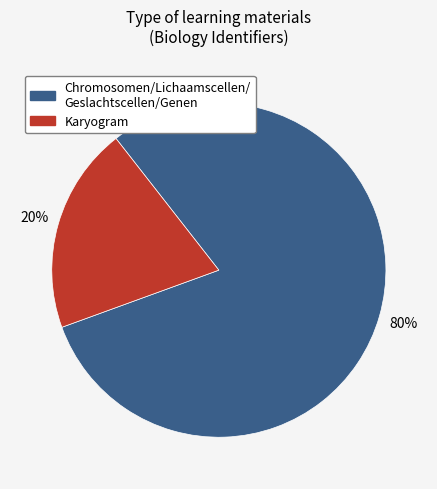

To the nearest percent, what is the average slice percentage?

50%